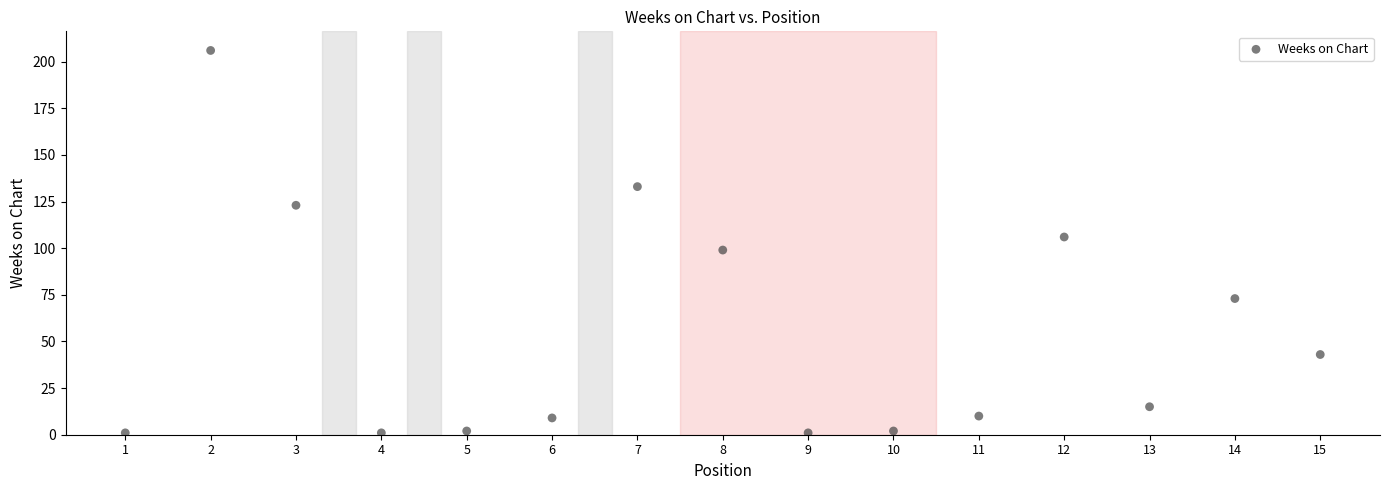

What is the range of Y values (max minus min)?

205